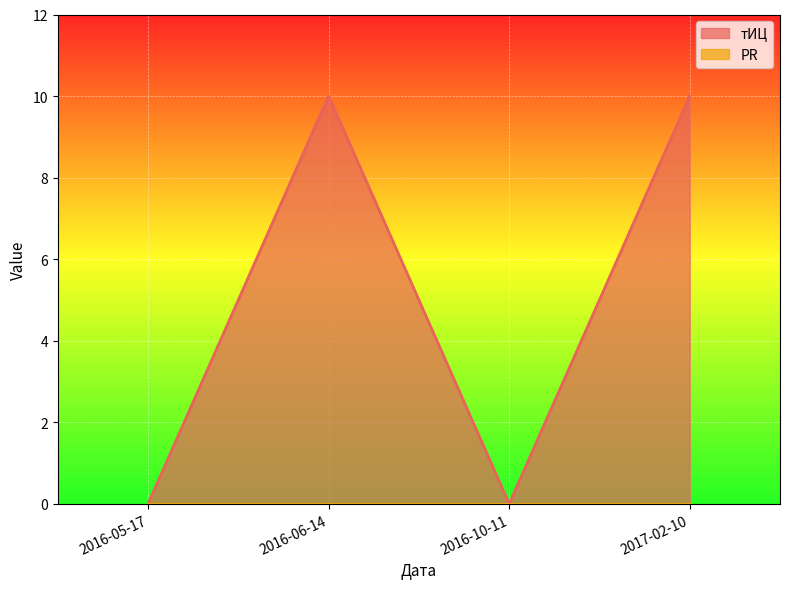

List the labels in order of value, largest first.

2016-06-14, 2017-02-10, 2016-05-17, 2016-10-11